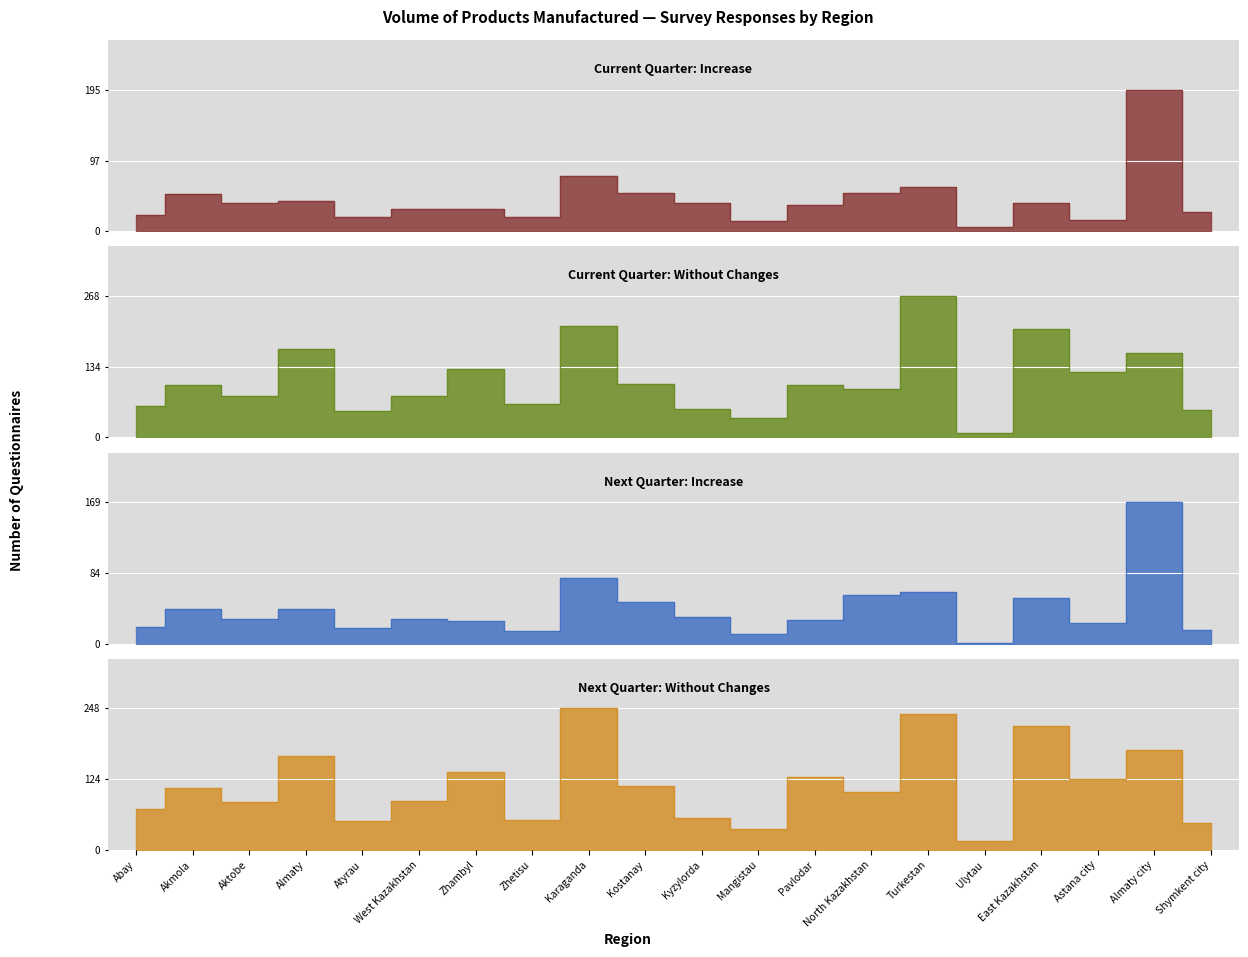

How many interior local peaks does the Current: without changes series have?

8